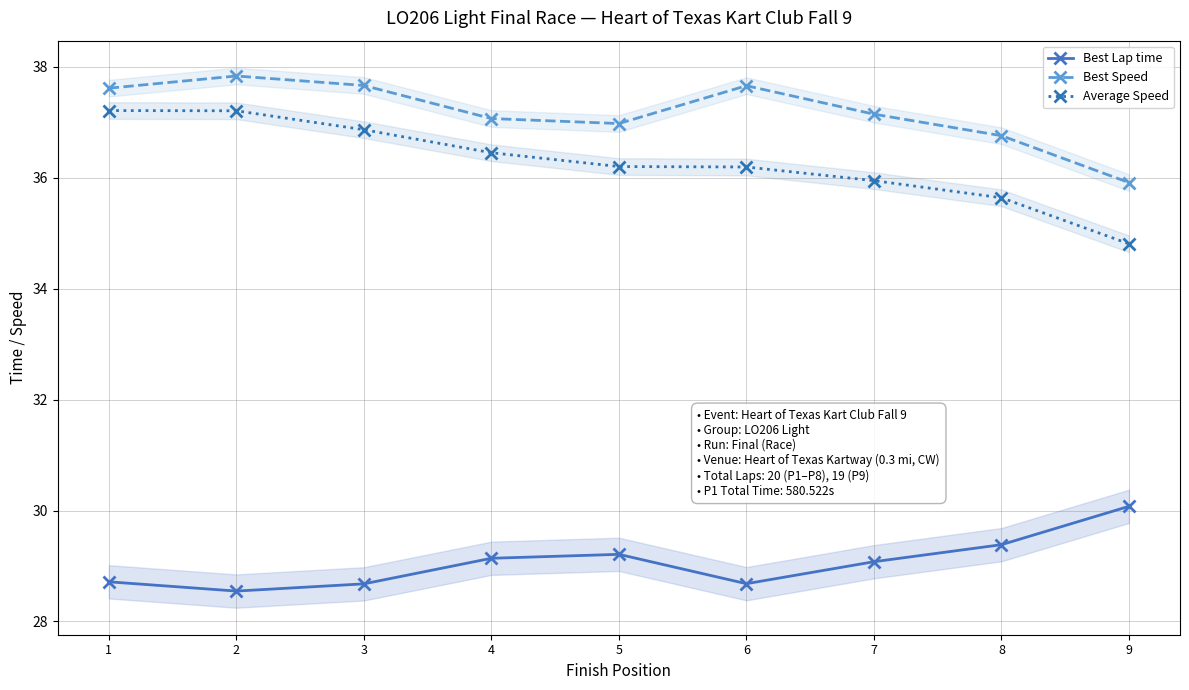

Reading left to right, extract all data points from this chart.

Best Lap time: 1=28.7	2=28.5	3=28.7	4=29.1	5=29.2	6=28.7	7=29.1	8=29.4	9=30.1
Best Speed: 1=37.6	2=37.8	3=37.7	4=37.1	5=37.0	6=37.7	7=37.1	8=36.8	9=35.9
Average Speed: 1=37.2	2=37.2	3=36.9	4=36.4	5=36.2	6=36.2	7=35.9	8=35.6	9=34.8